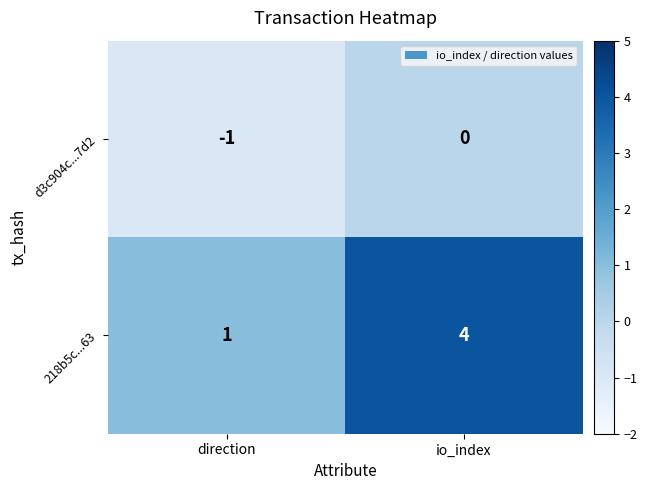

At which label does d3c904c...7d2 reach its minimum?

direction